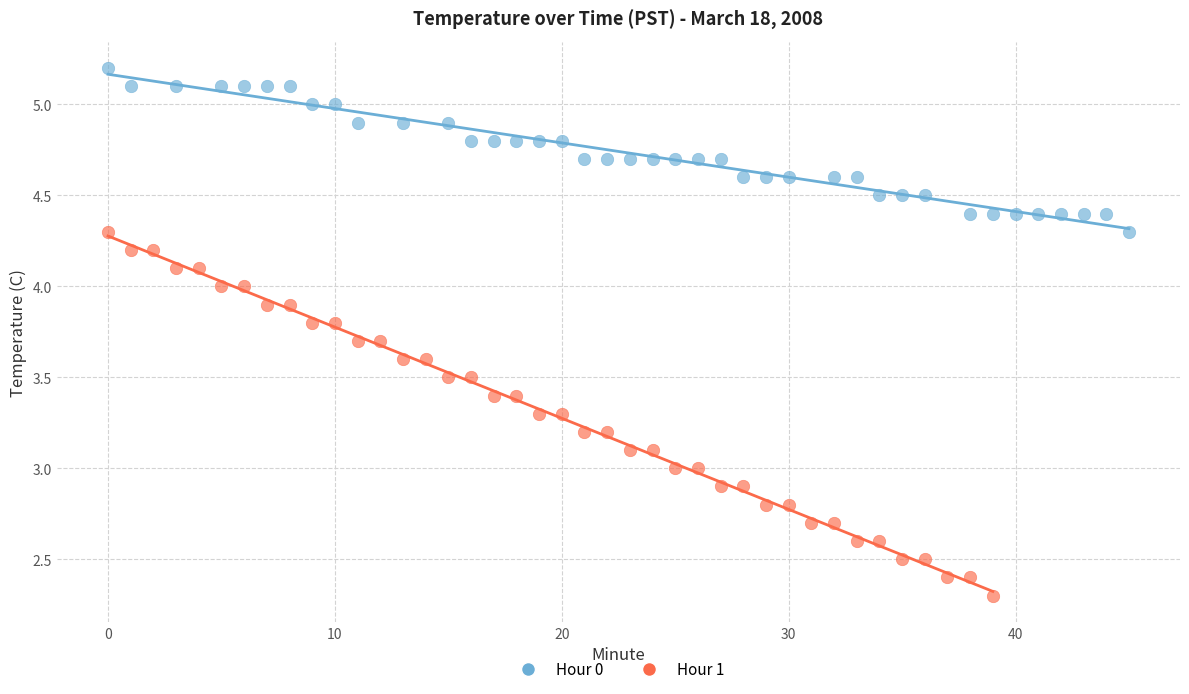

Which series has the widest spread of Y values?

Hour 1